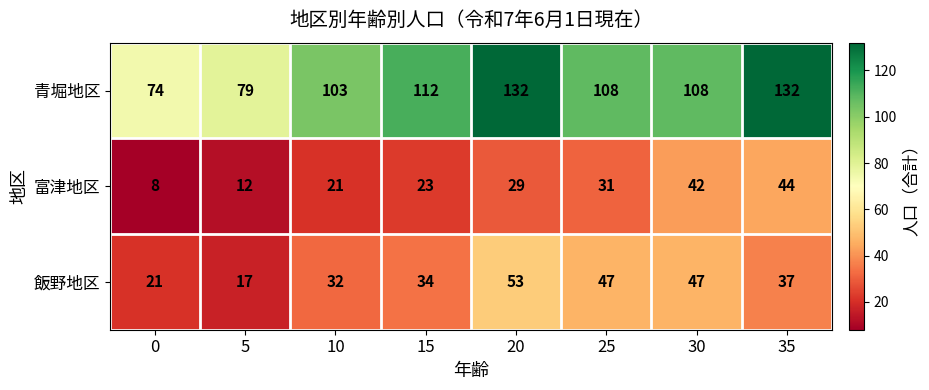

True or false: 飯野地区 has a value of 60 at 15.

False